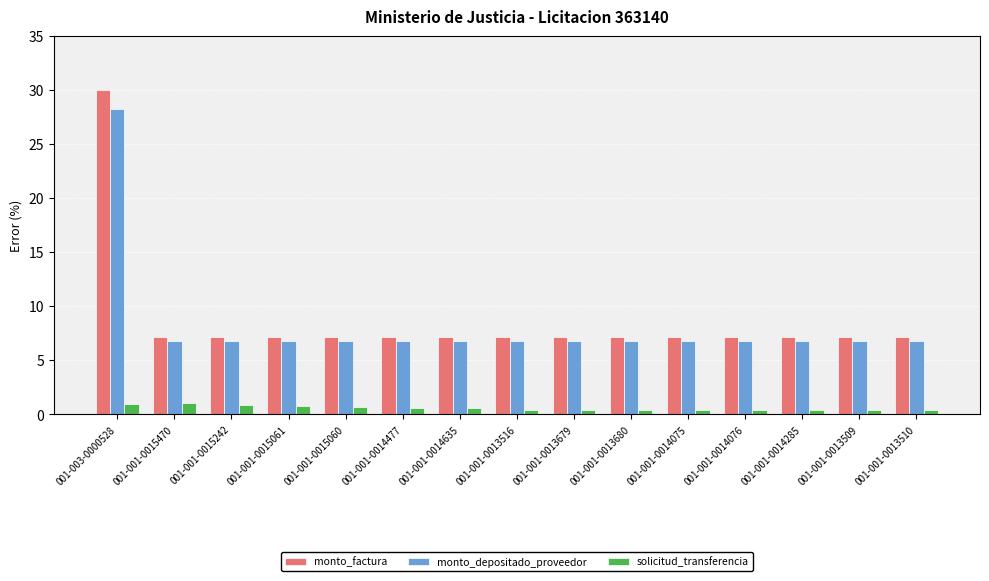

What is the maximum value shown in the chart?

30.0